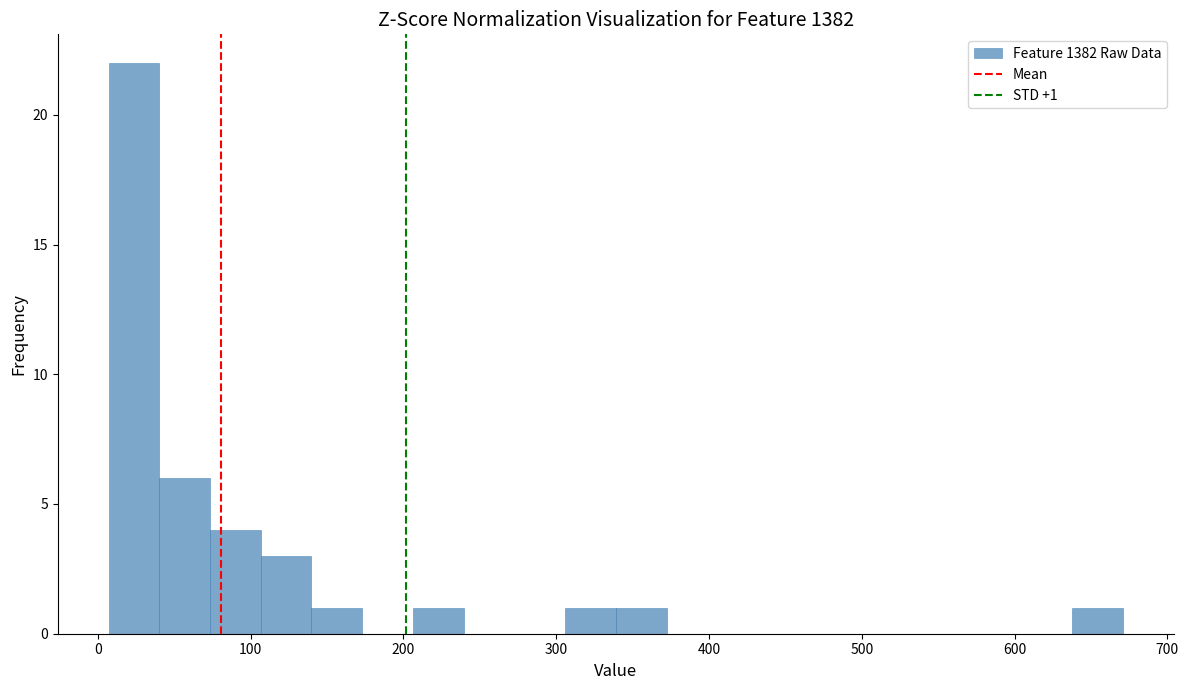

Around what value on the x-axis is the tallest bar? Give the approximate position of its centre, as read against the axis.

20